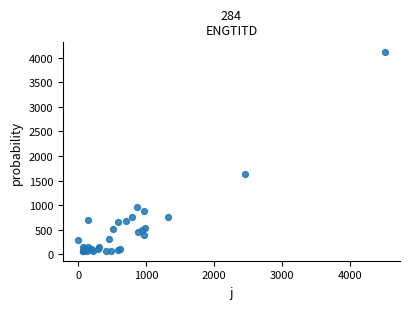

What Y value in the scatter plot is closest to 2091?

1633.0